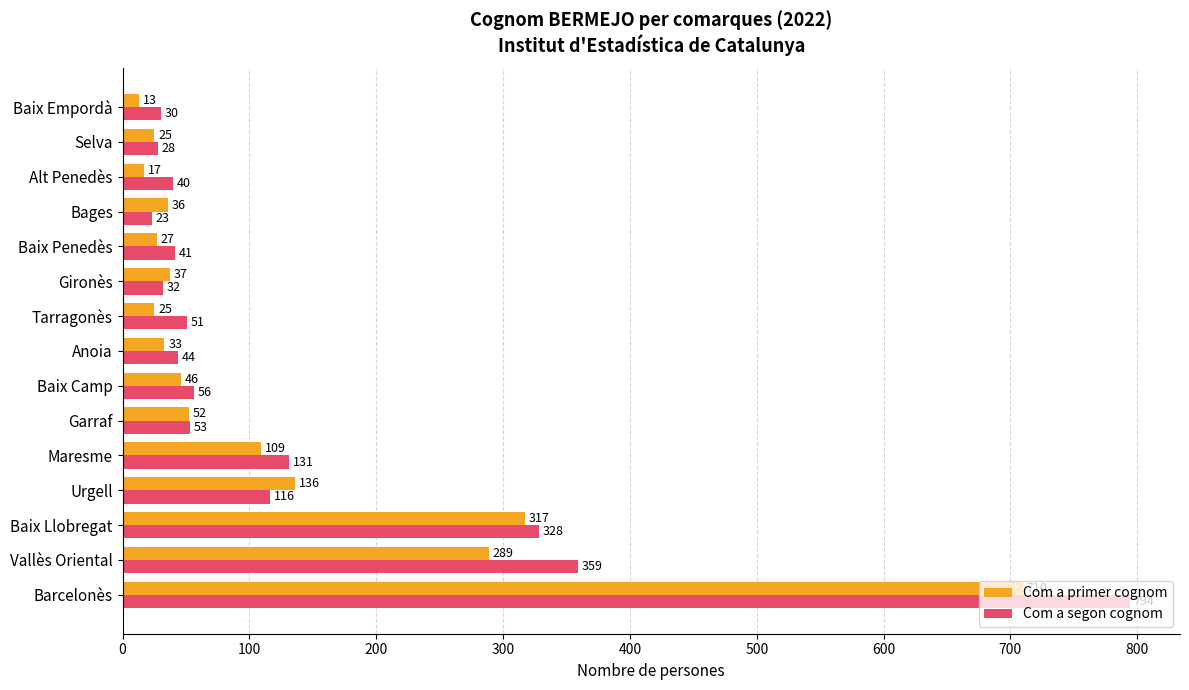

Which series has the largest range (max minus min)?

Com a segon cognom